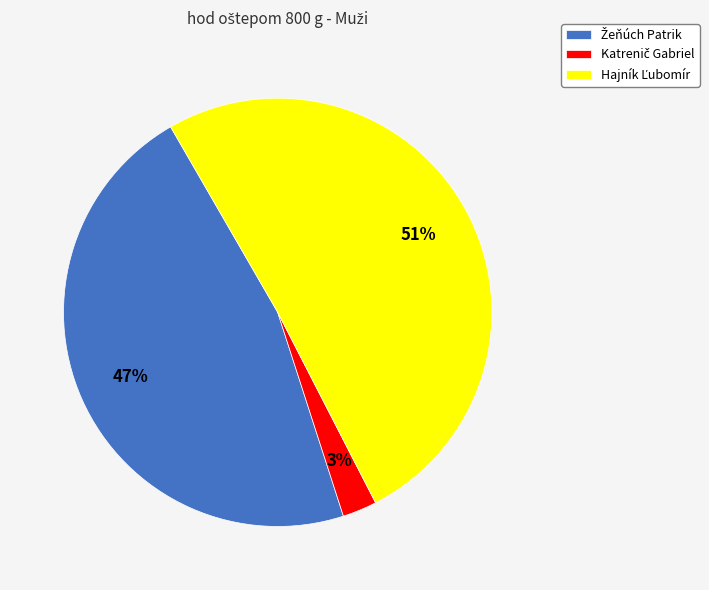

Does any single category account for the majority?

Yes